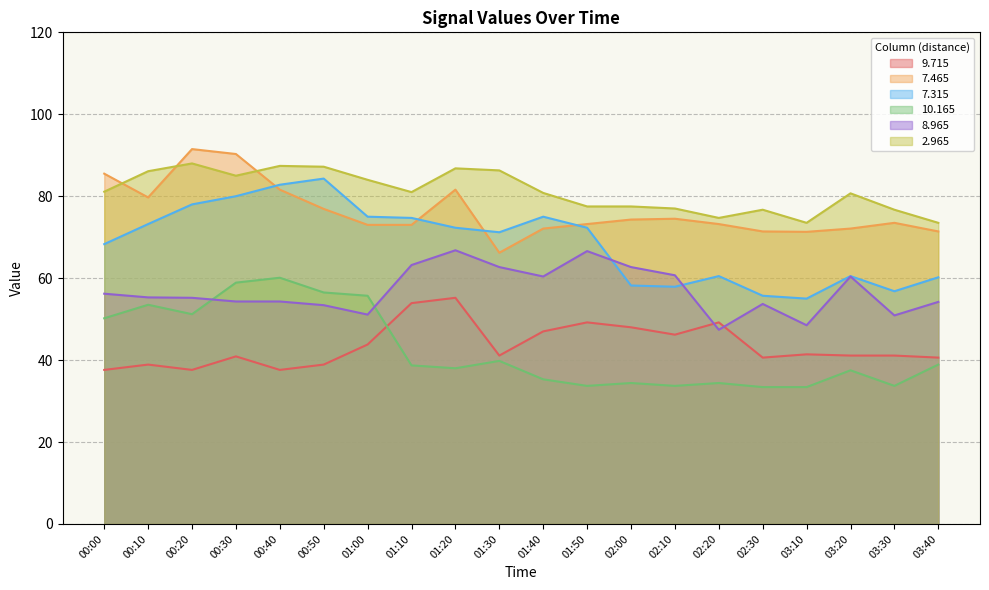

What is the total value across all series at 01:20?

400.7